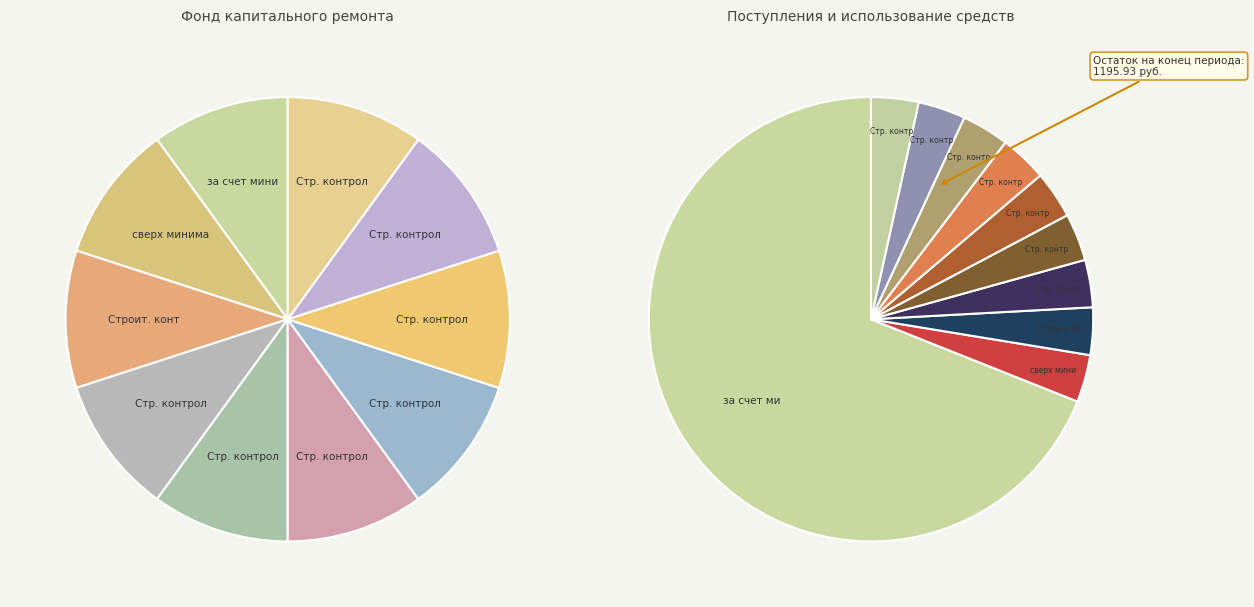

Is Строительный контроль теплоснабжения the majority of the pie?

No